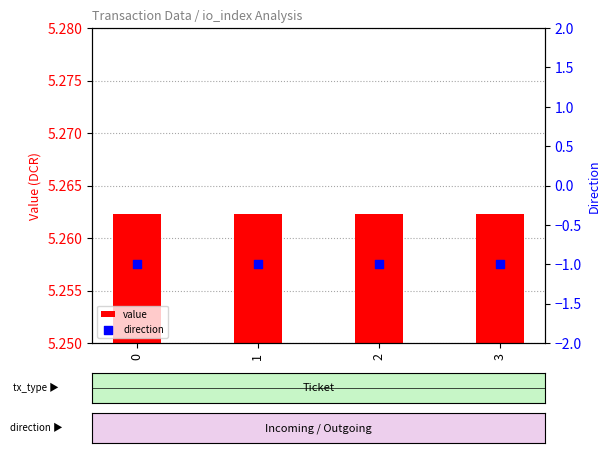

Which series has the widest spread of Y values?

value